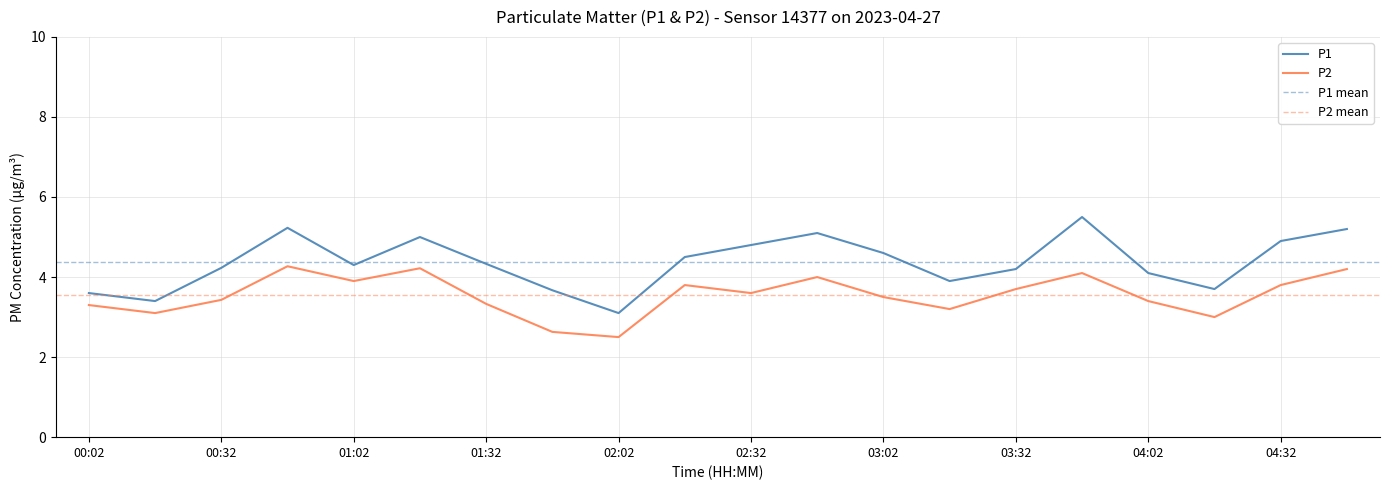

How many lines are shown in the chart?

2